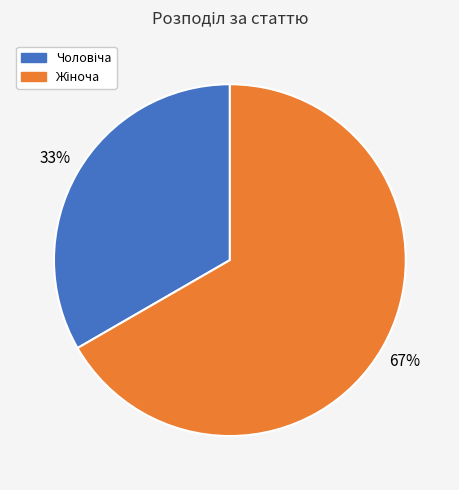

Does any single category account for the majority?

Yes